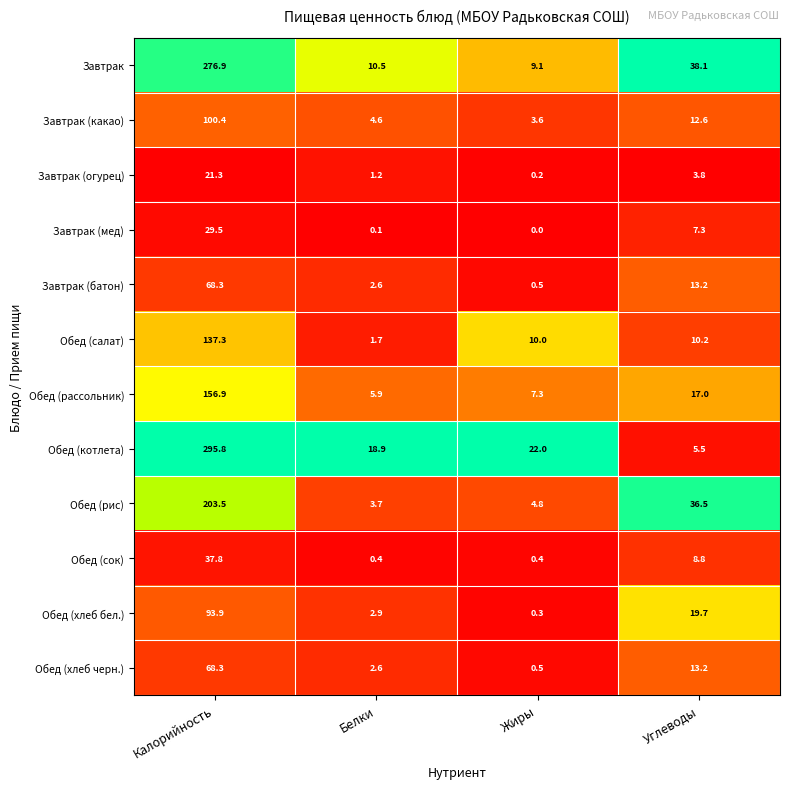

How many data points in Завтрак are above 38?

2